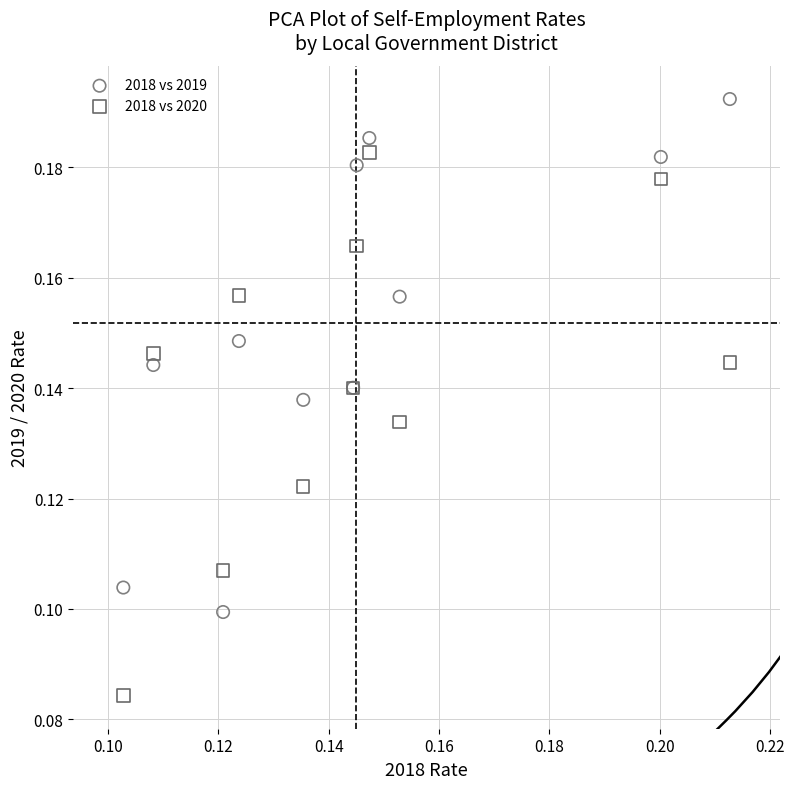

Which series reaches the minimum Y coordinate?

2018 vs 2020